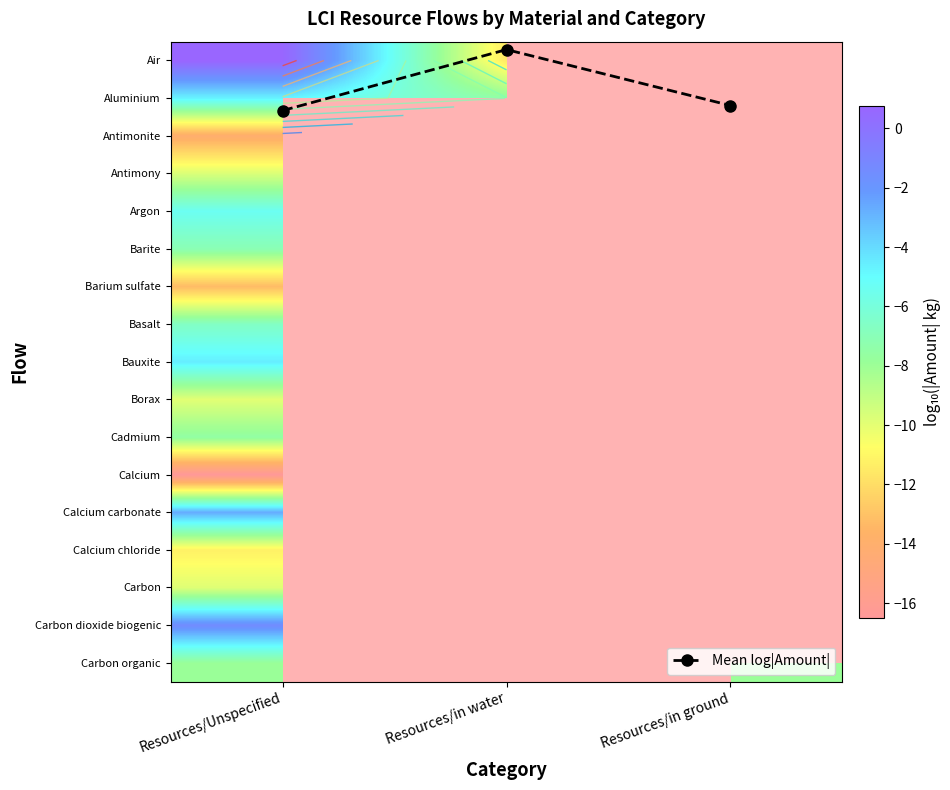

Which series has the largest total across all categories?

Mean log|Amount|